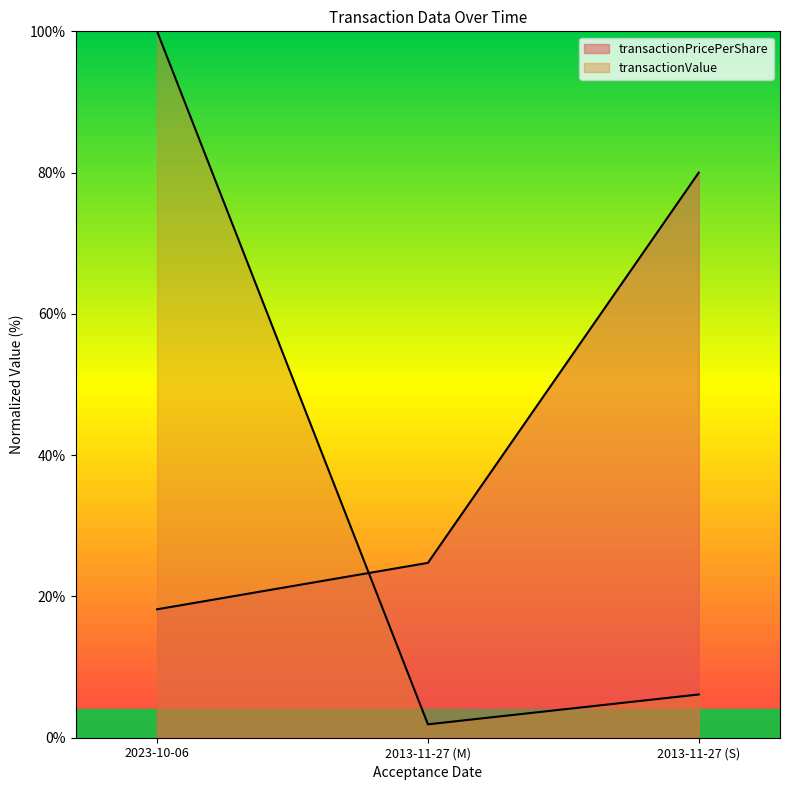

Between 2013-11-27 (S) and 2013-11-27 (M), which is larger?

2013-11-27 (S)